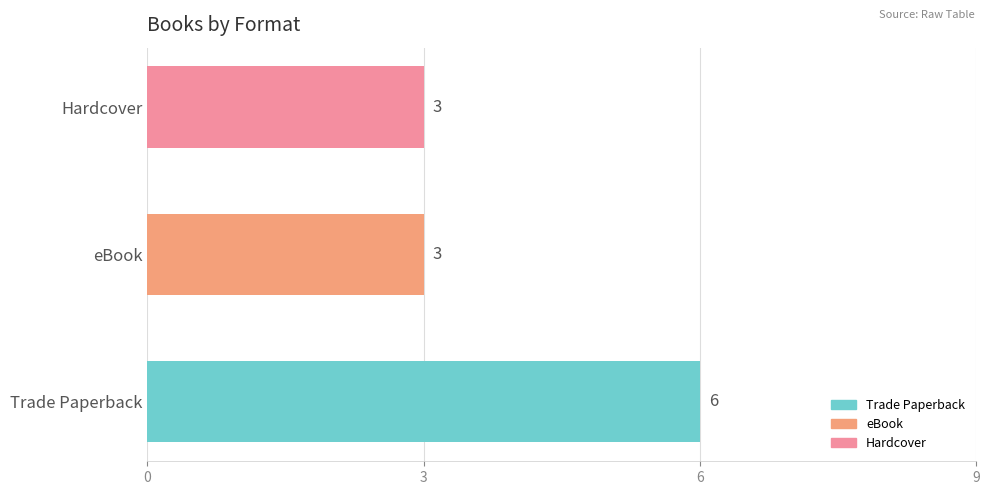

How many bars are there in total?

3